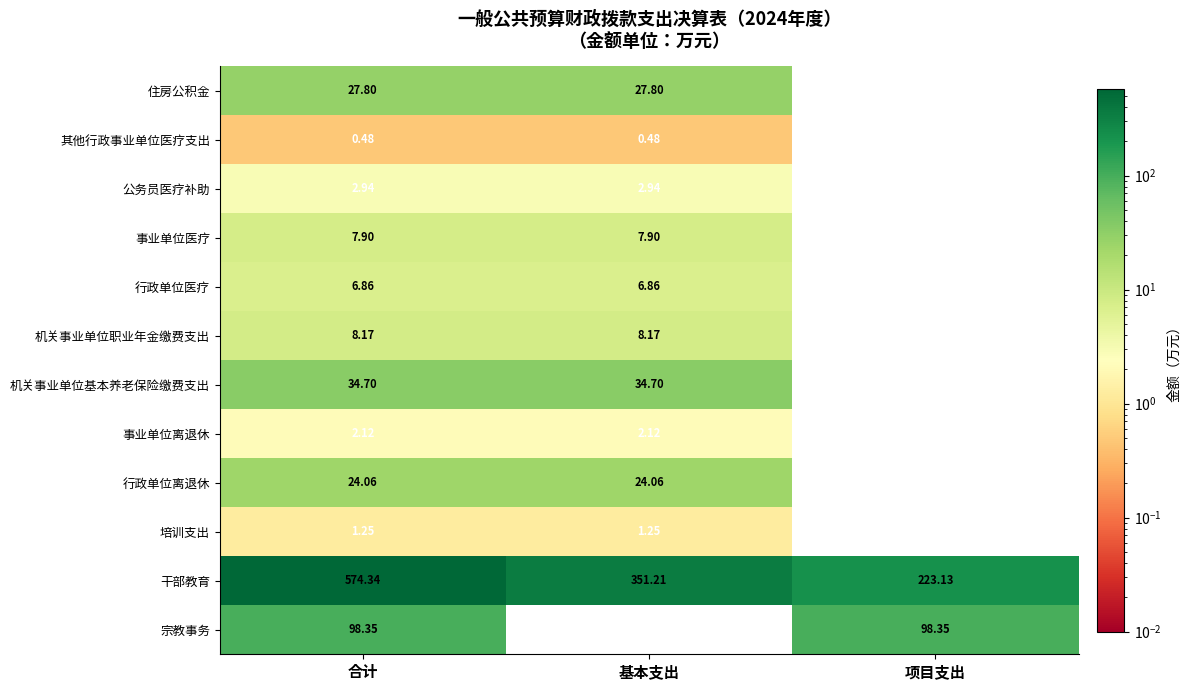

List the series in order of their peak value, highest first.

干部教育, 宗教事务, 机关事业单位基本养老保险缴费支出, 住房公积金, 行政单位离退休, 机关事业单位职业年金缴费支出, 事业单位医疗, 行政单位医疗, 公务员医疗补助, 事业单位离退休, 培训支出, 其他行政事业单位医疗支出